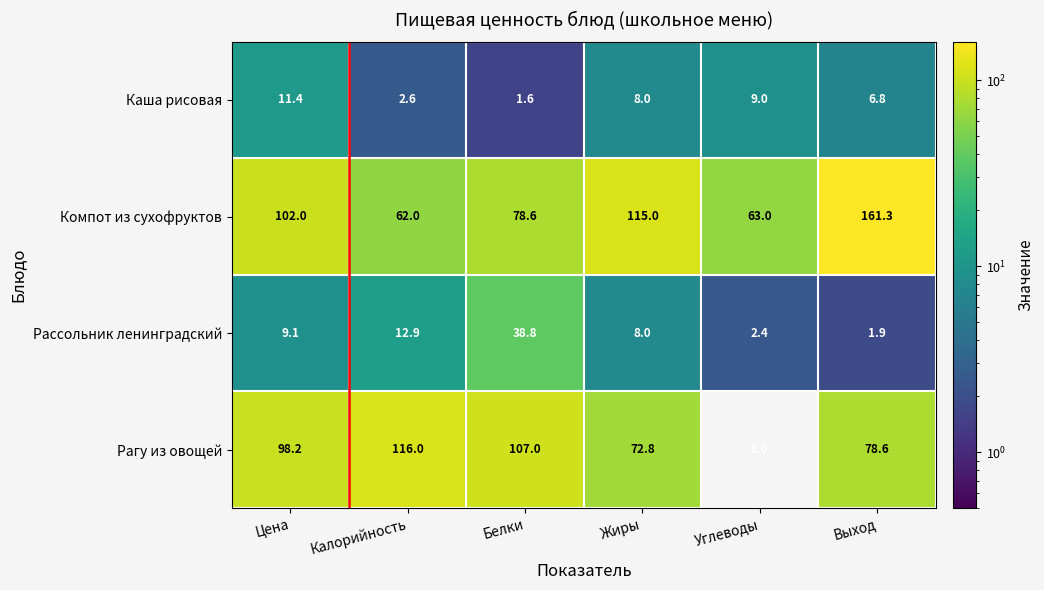

Count the number of categories in the chart.

6